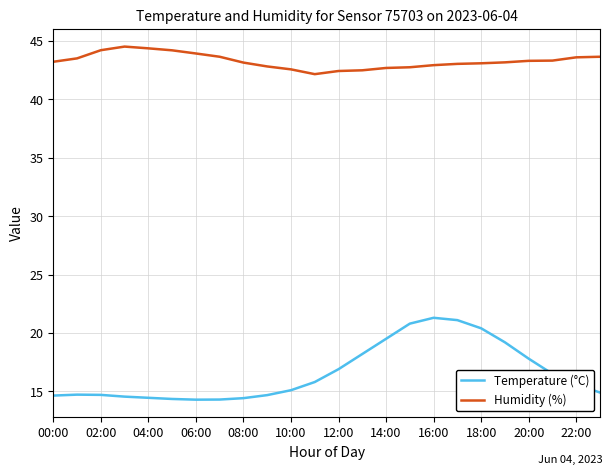

True or false: Humidity (%) and Temperature (°C) cross at least once.

False